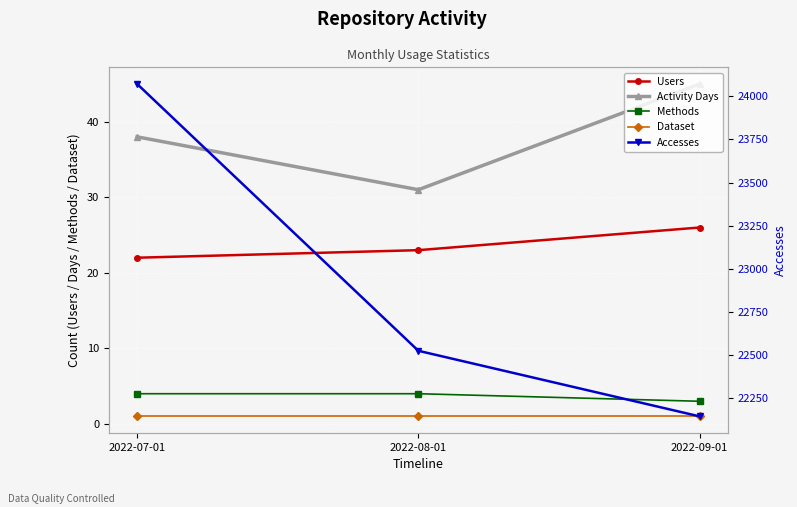

What are all the series names shown in the legend?

Users, Activity Days, Methods, Dataset, Accesses